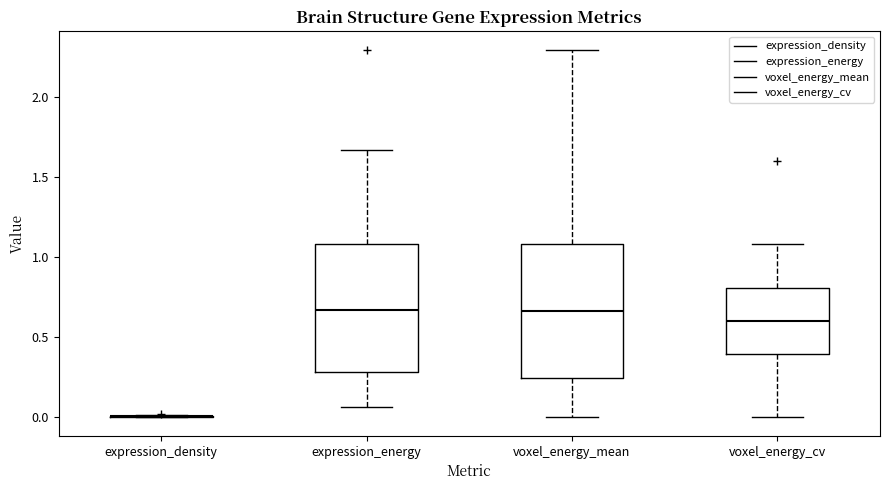

Reading left to right, transcribe this box plot: for each box, give where its median line is, the range the box spans, and where its two whiskers end, as read against the y-axis. The values are not printed on the chart, so give them approximately, as read against the axis.

expression_density: box collapsed to a line at 0.00, whiskers 0.00 to 0.00
expression_energy: median 0.65, box 0.30 to 1.10, whiskers 0.05 to 1.65
voxel_energy_mean: median 0.65, box 0.25 to 1.10, whiskers 0.00 to 2.30
voxel_energy_cv: median 0.60, box 0.40 to 0.80, whiskers 0.00 to 1.10